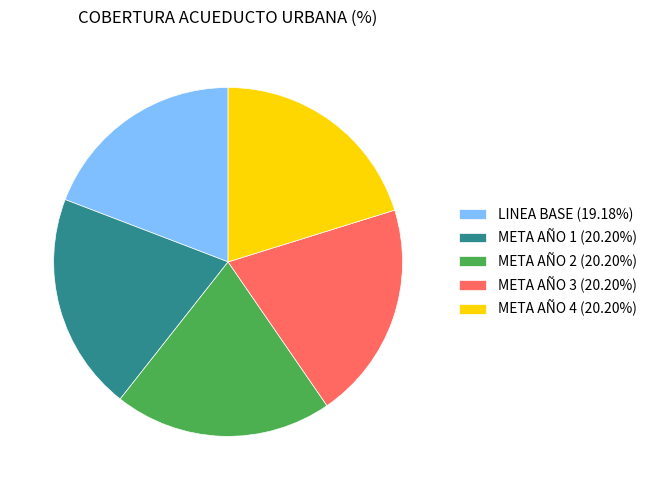

Is there a majority slice in this chart?

No